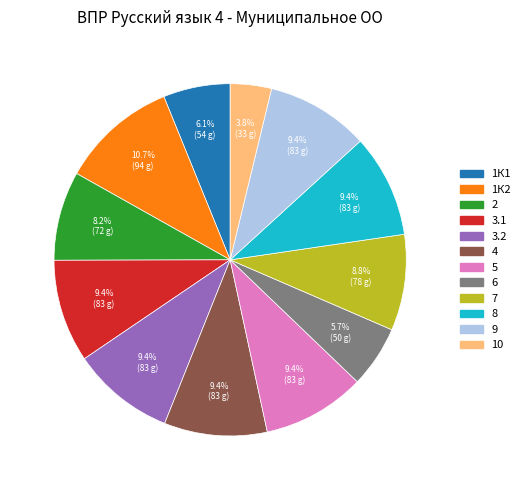

Does 2 represent more than half of the total?

No